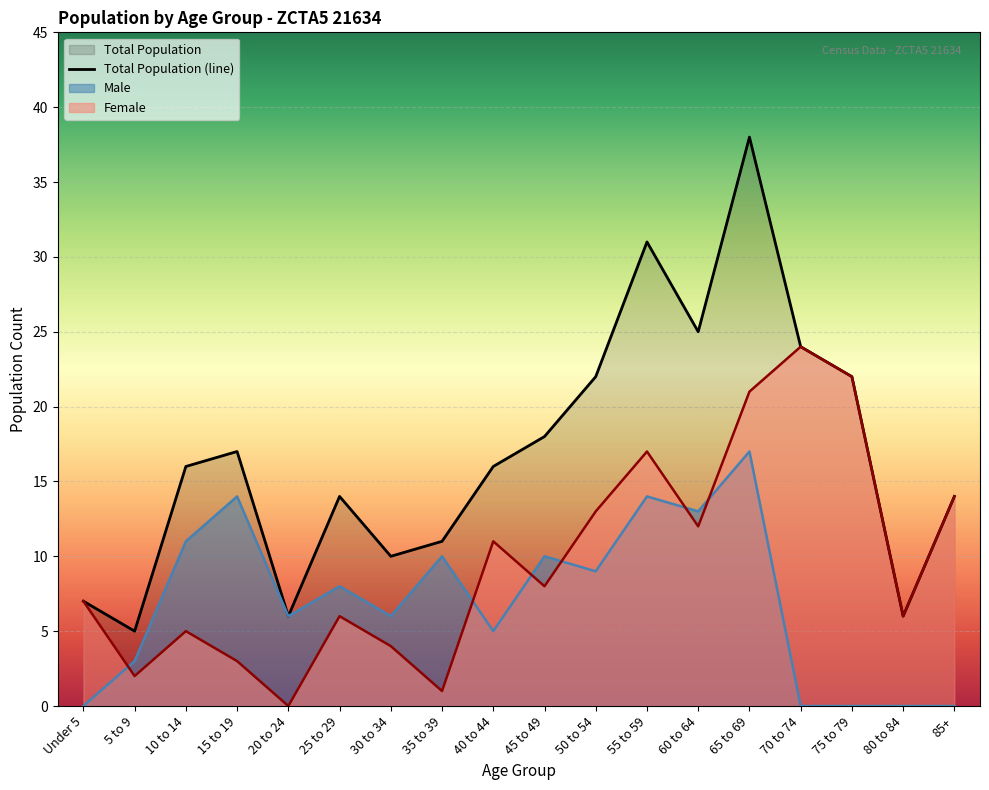

What position from the right is 25 to 29?

13